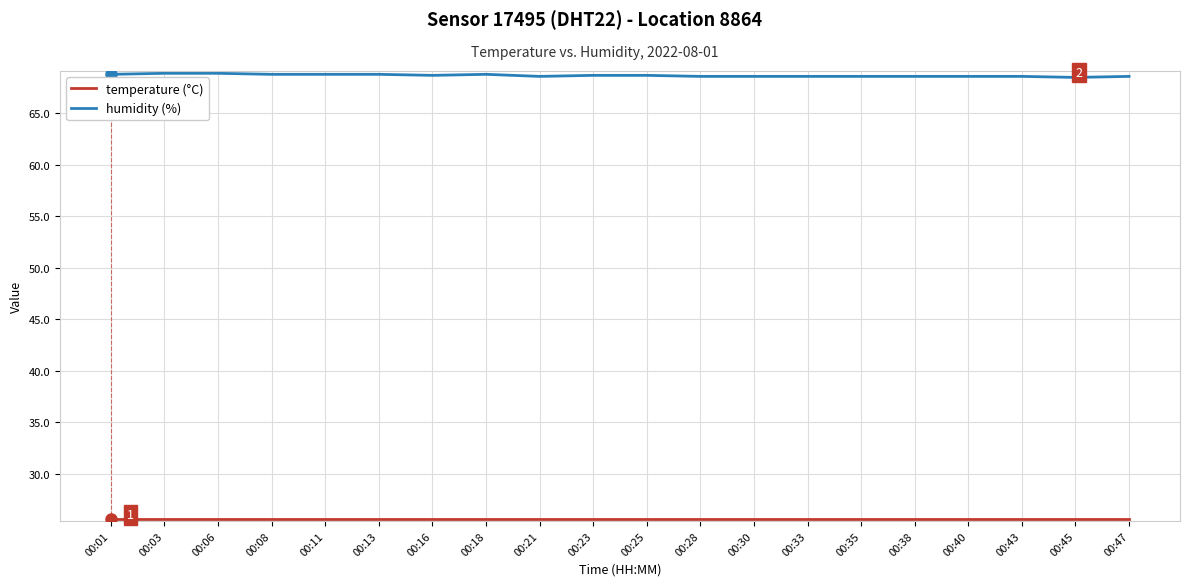

What is the minimum value shown in the chart?

25.6